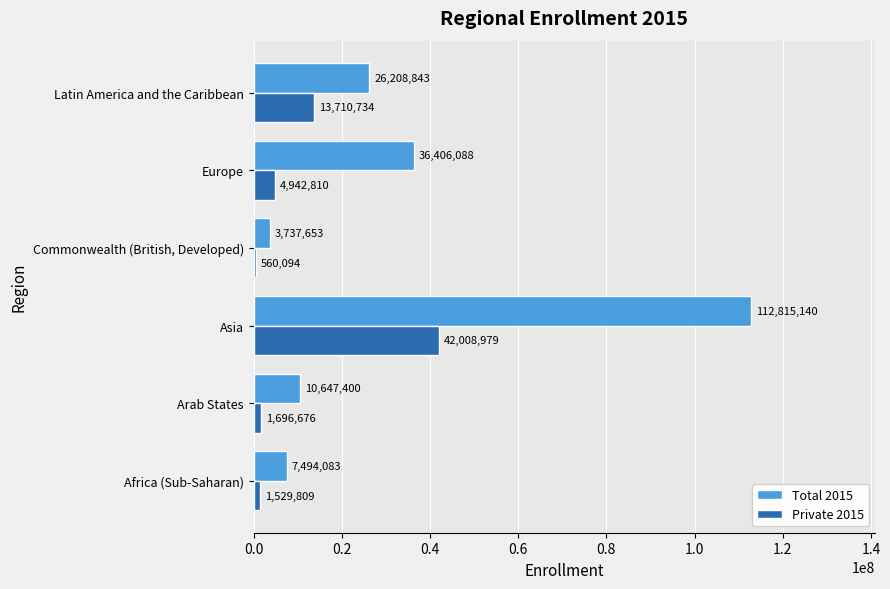

What is the total value across all series at Latin America and the Caribbean?

39919577